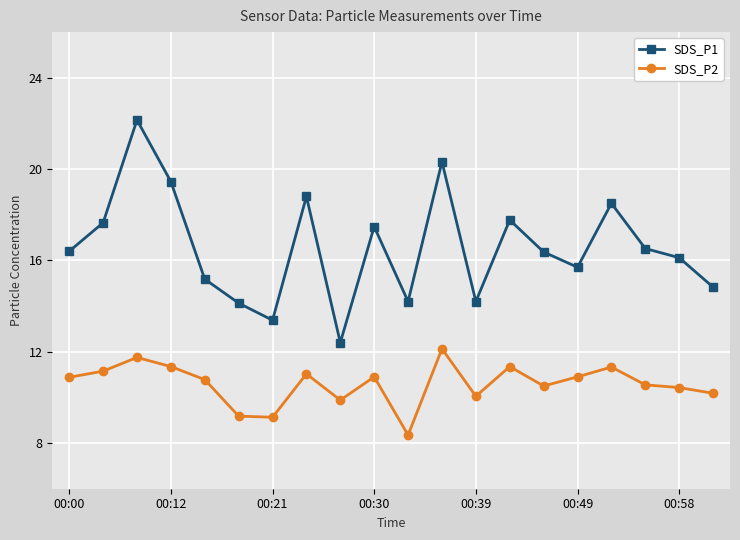

Which series has the widest spread of values?

SDS_P1